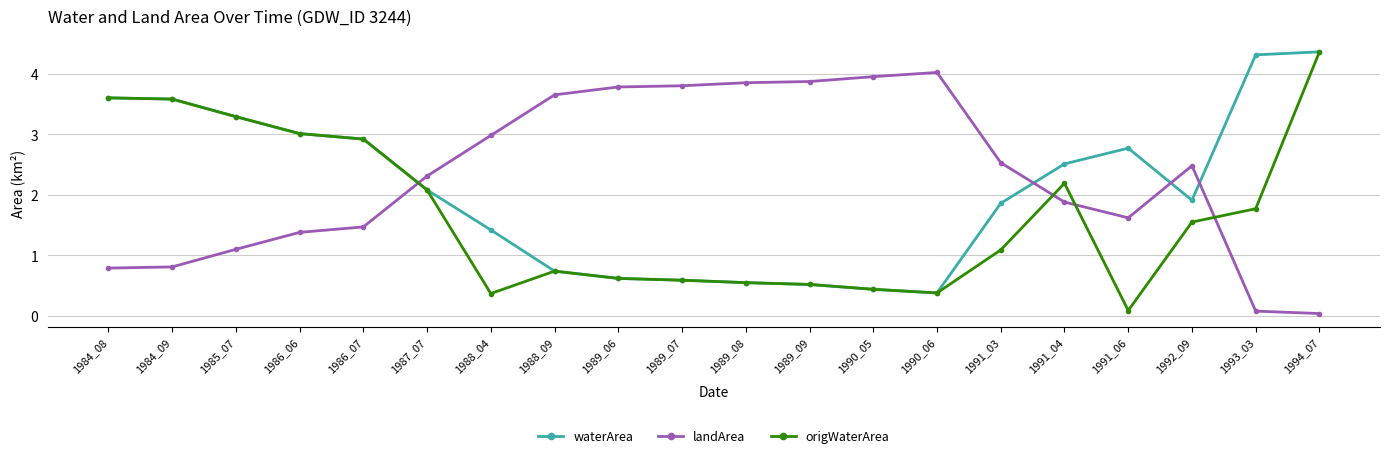

Where do landArea and origWaterArea first cross each other?

1986_07 and 1987_07